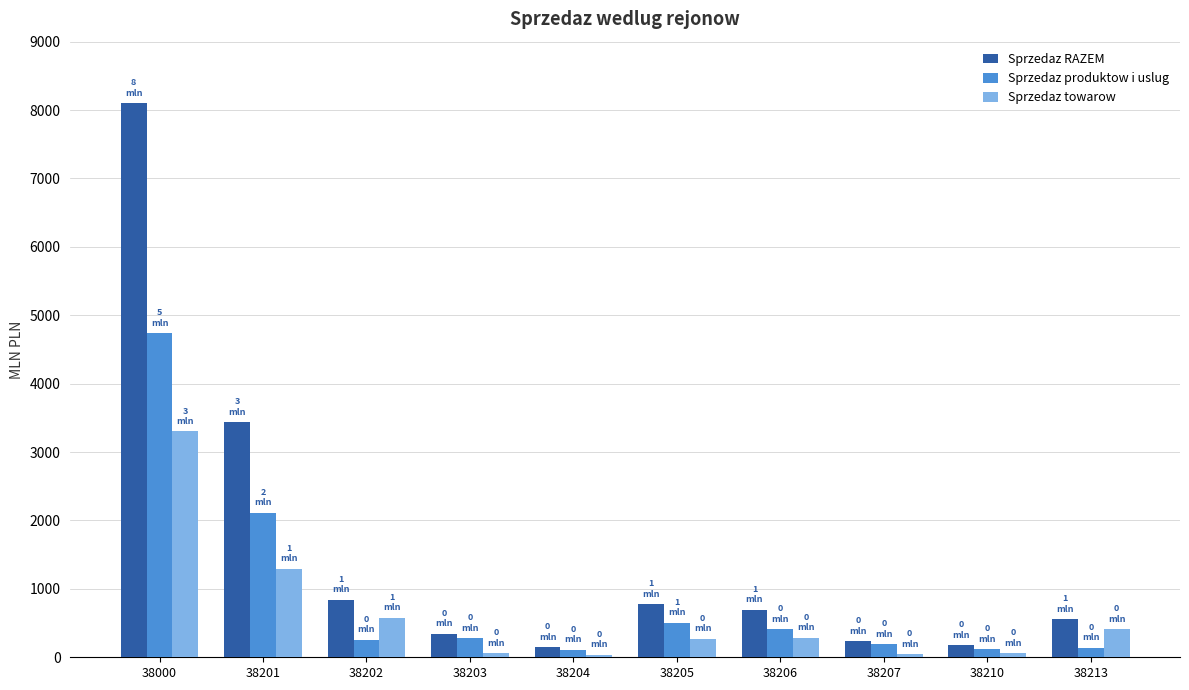

Read the Sprzedaz towarow value at 38202.

579